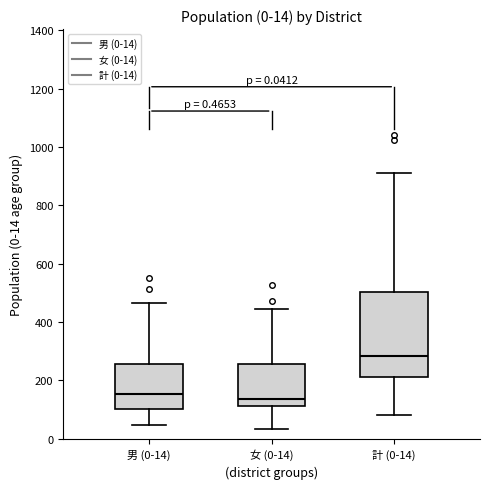

Which box is the tallest, from its lower edge to its upper edge?

計 (0-14)